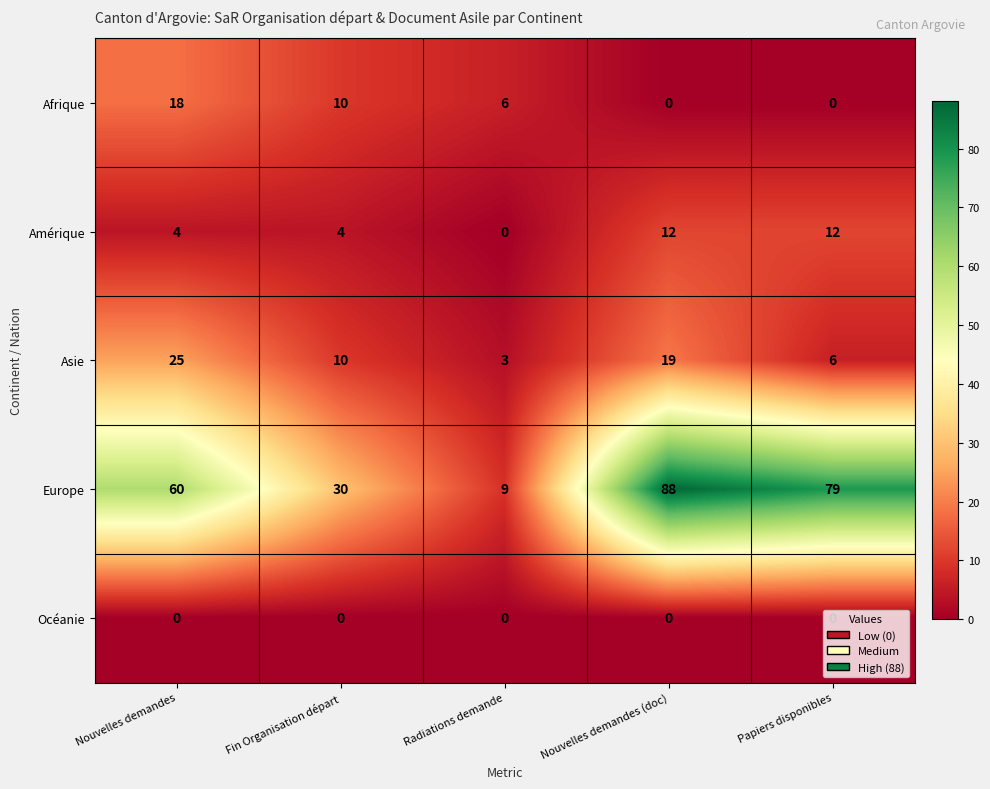

Is it true that Asie equals 29 at Nouvelles demandes (doc)?

False